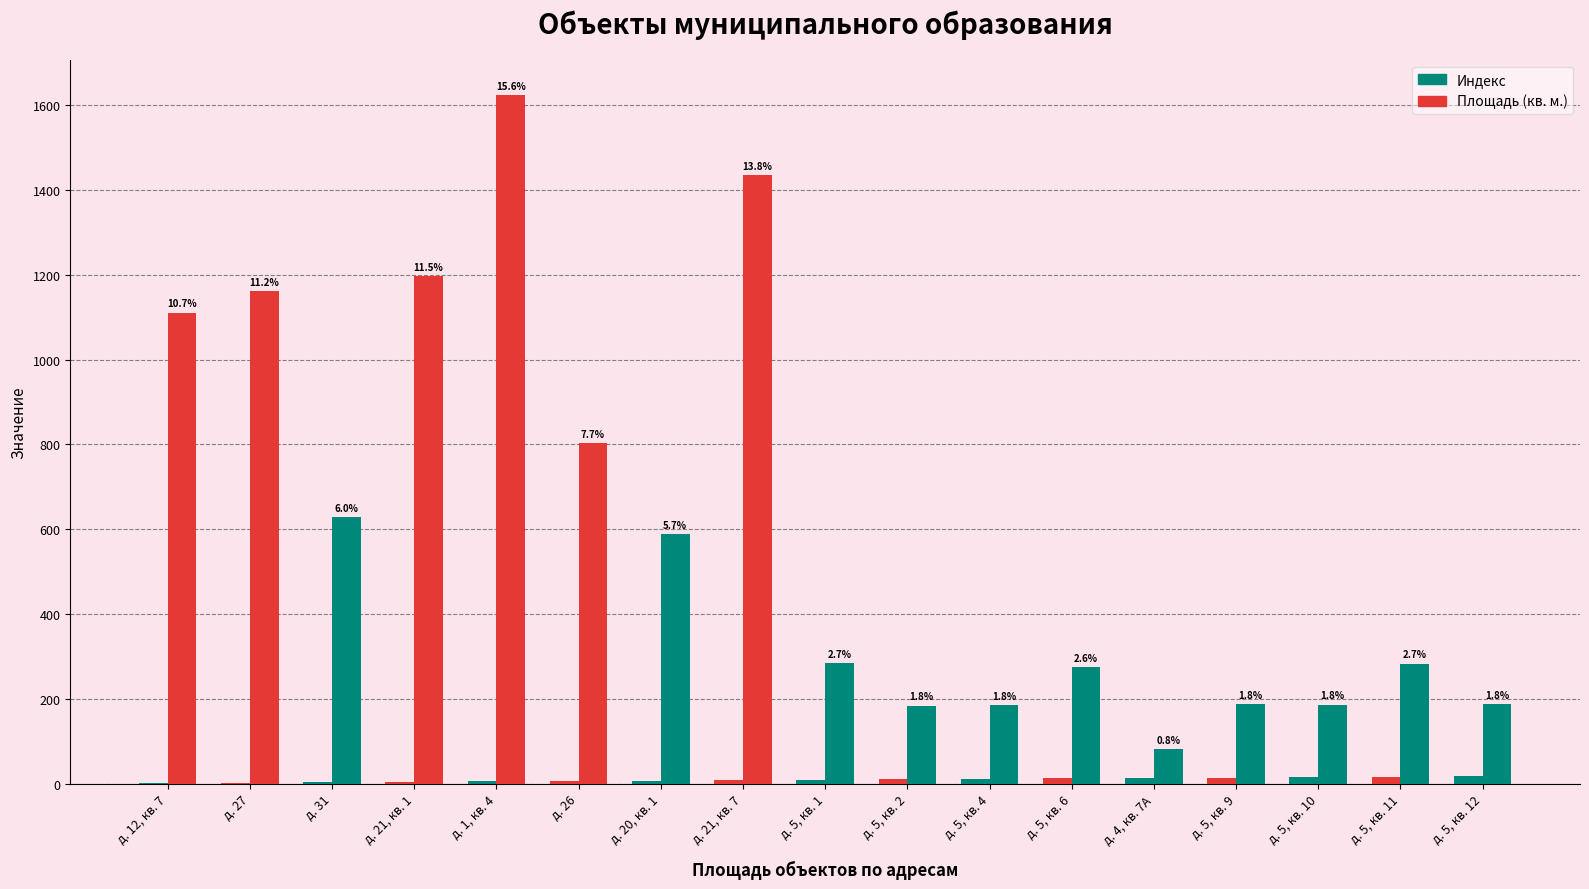

Is the value of Площадь (кв. м.) at д. 5, кв. 6 greater than the value of Индекс at д. 5, кв. 10?

Yes